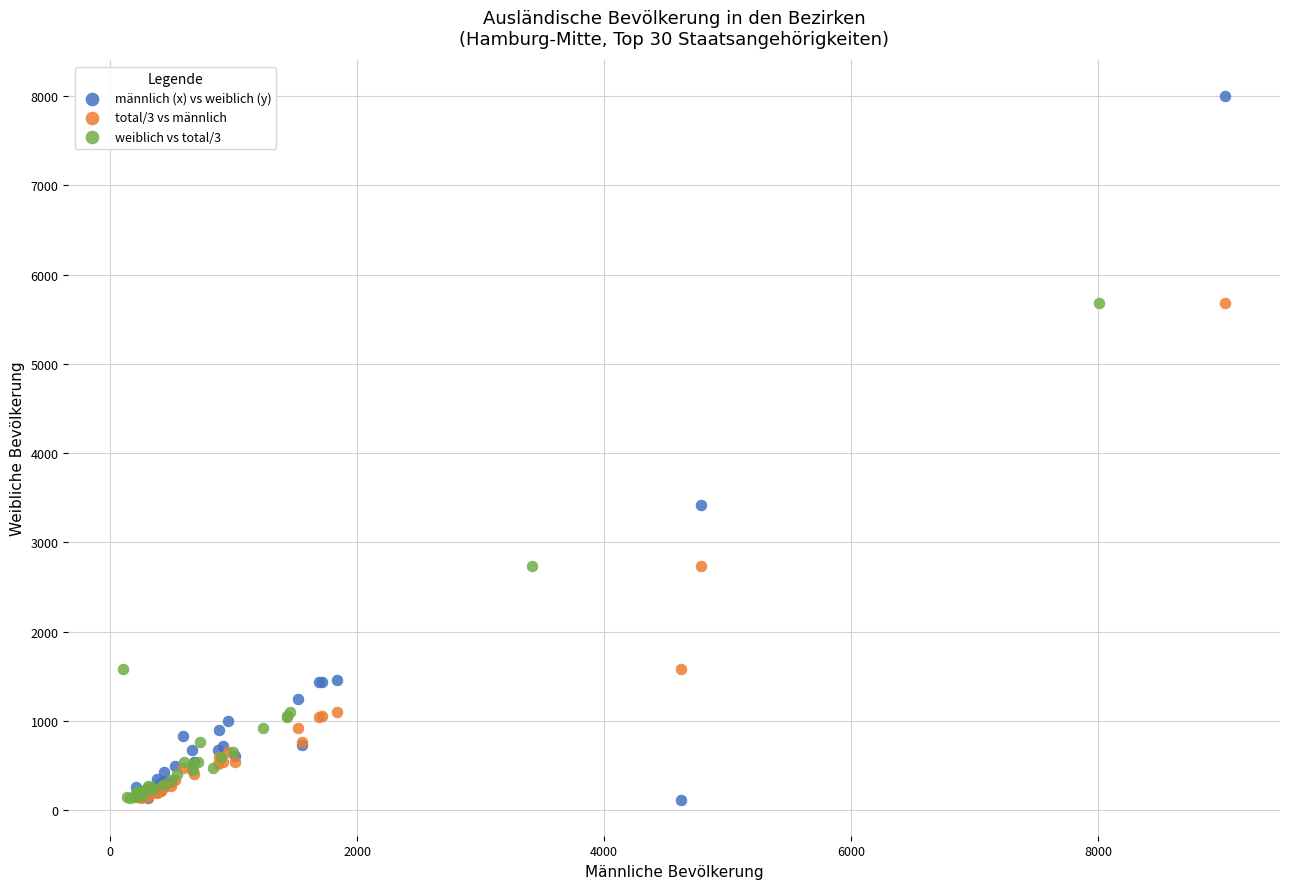

Which series contains the highest Y value?

männlich (x) vs weiblich (y)